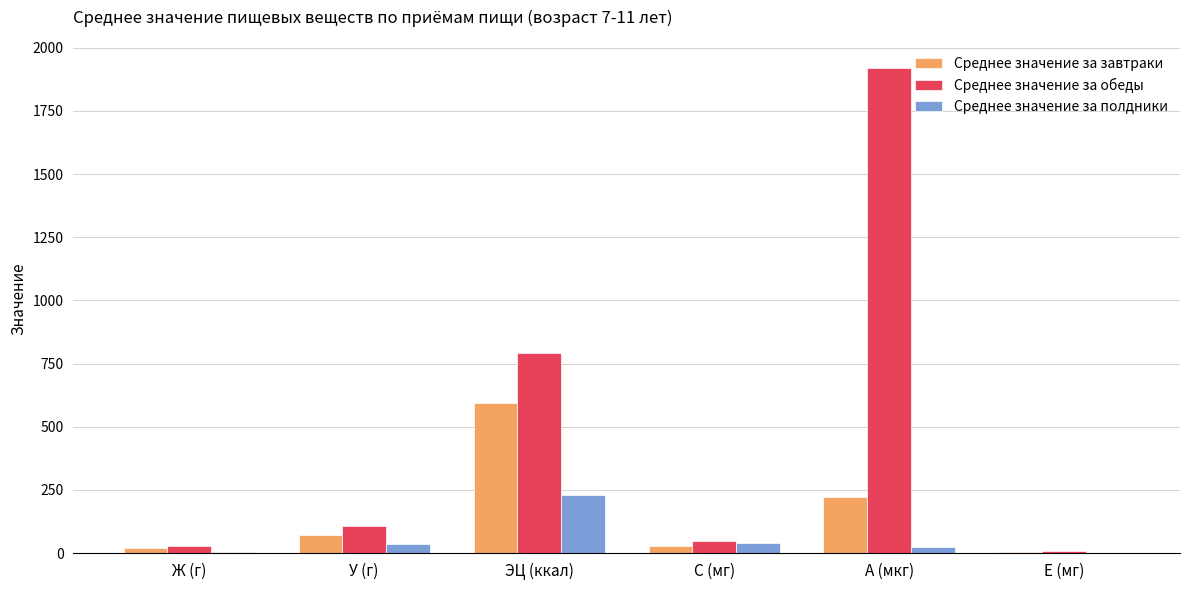

What is the maximum value shown in the chart?

1918.7